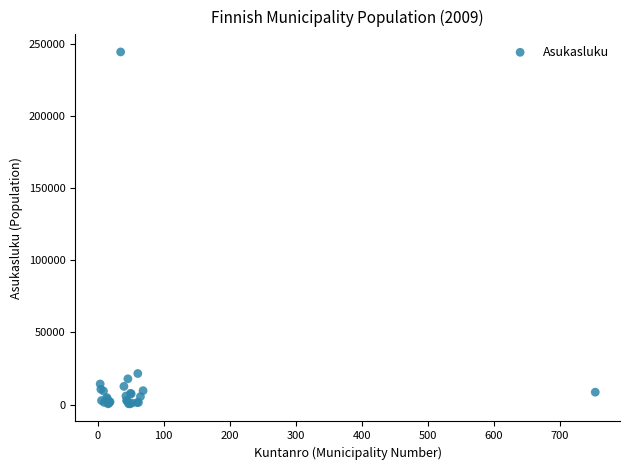

What Y value in the scatter plot is closest to 122393?

21483